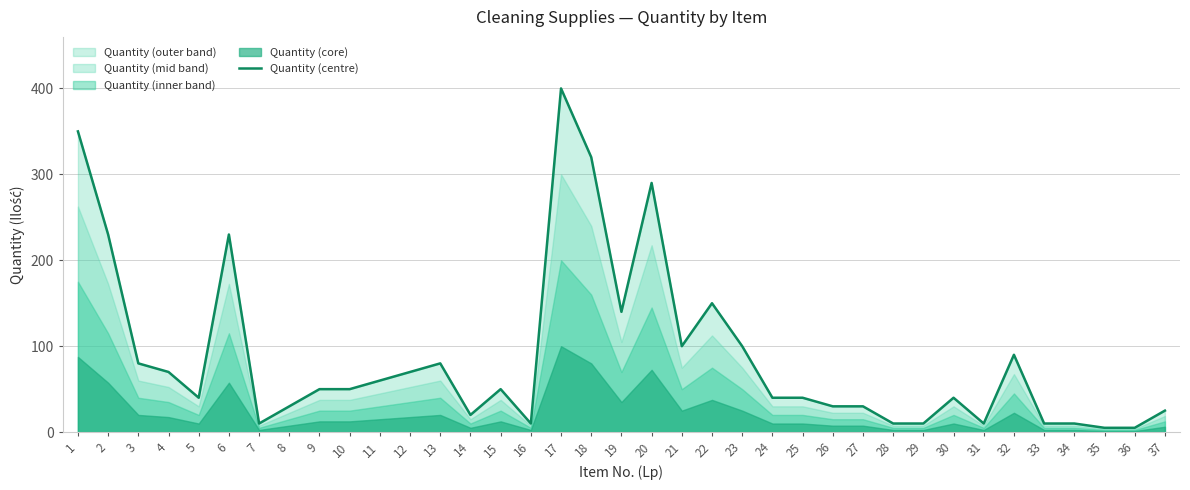

The chart shows a value of 10 at 33. True or false?

True